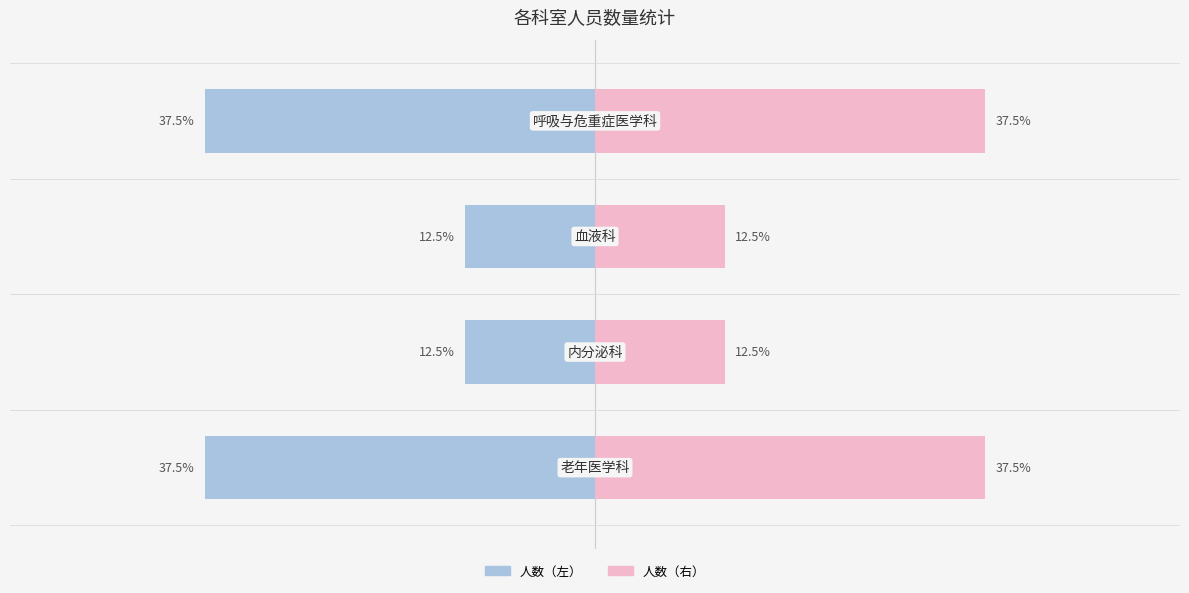

True or false: 人数（占比%，右） has a value of 37.5 at 3.

True